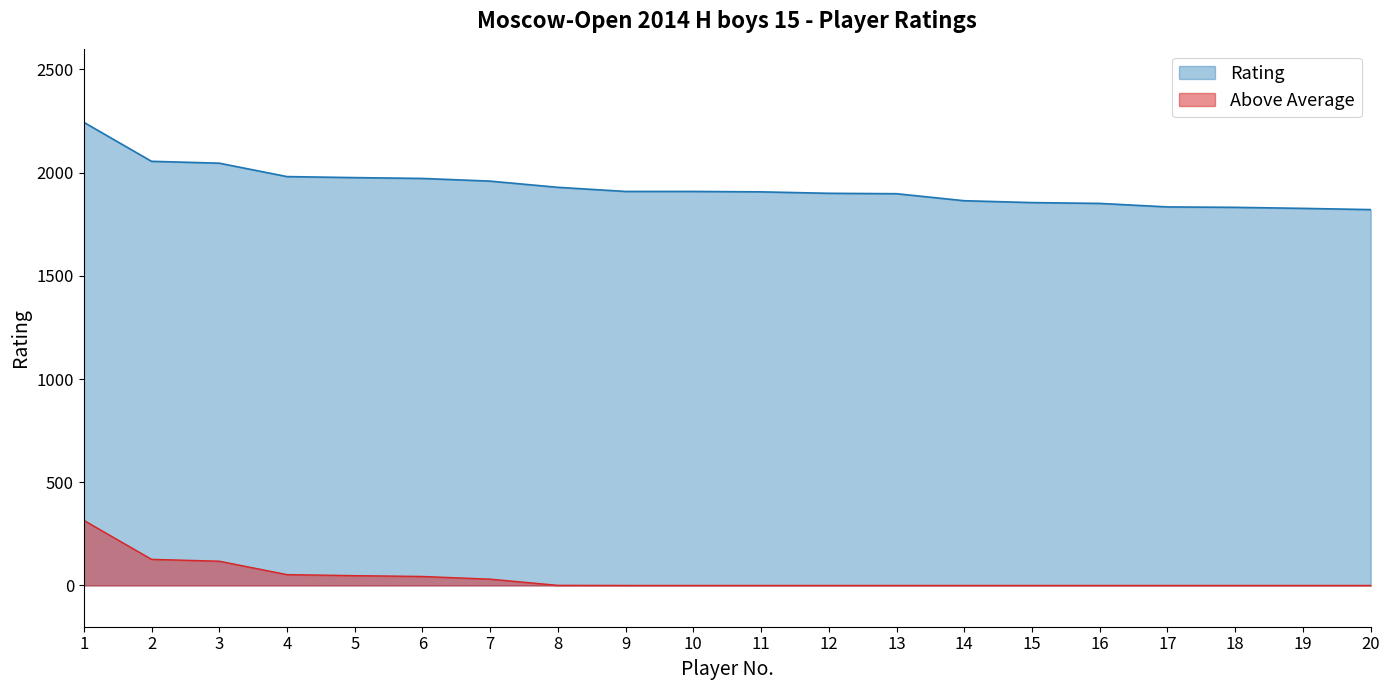

Where does the data first go above 1909?

1